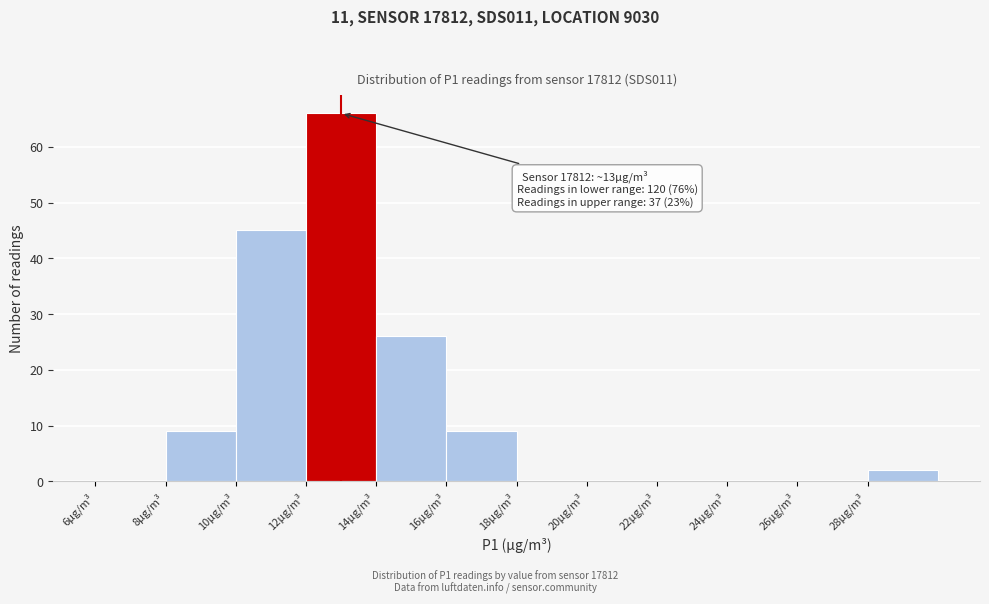

Which range on the x-axis has the tallest bar?

12 to 14